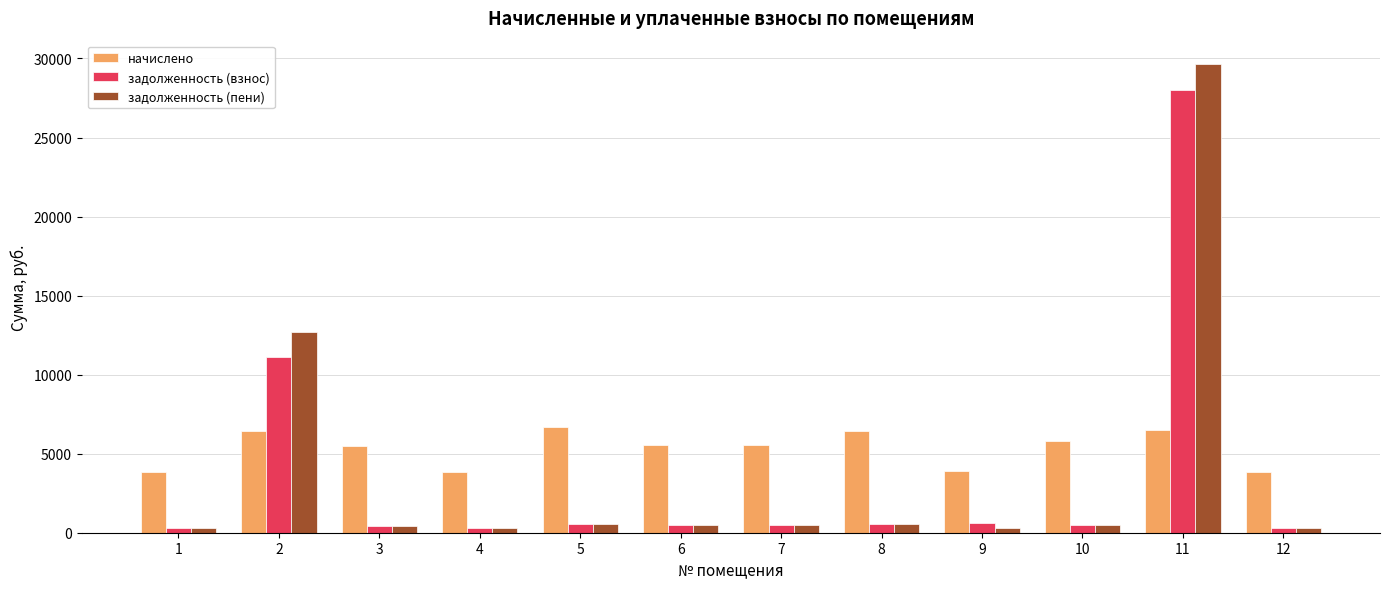

List the series in order of their peak value, highest first.

задолженность (пени), задолженность (взнос), начислено